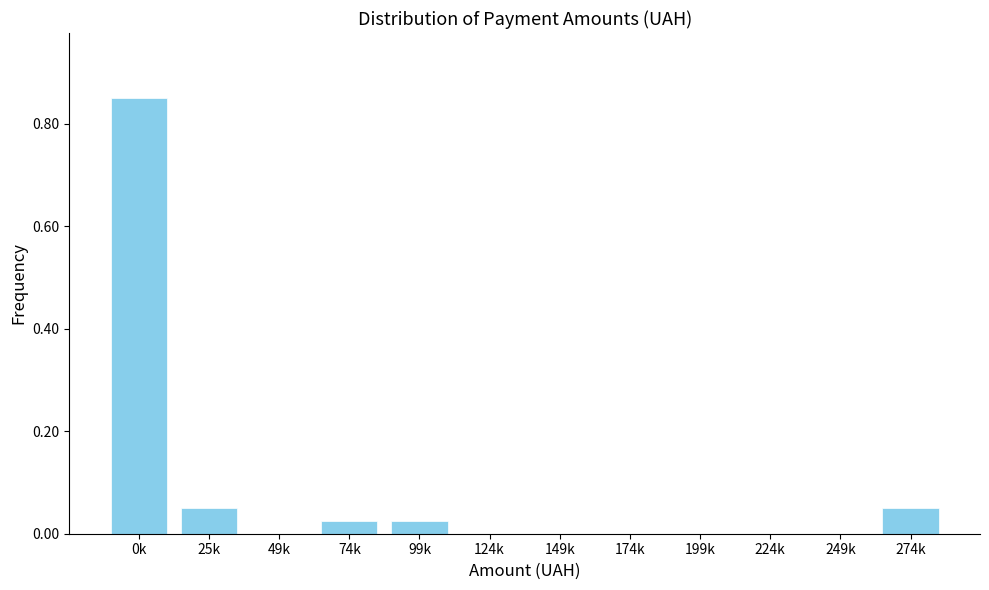

What is the change in value from 0k to 274k?

-0.8